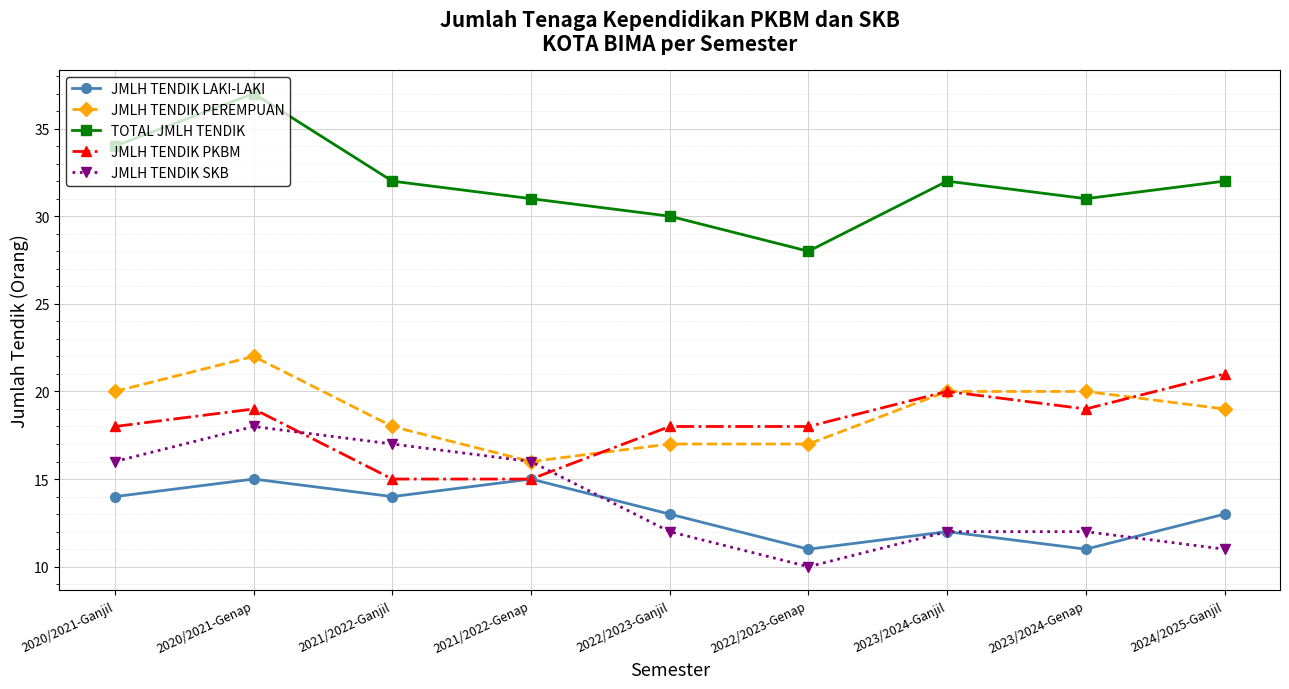

At how many categories does at least one series exceed 33?

2